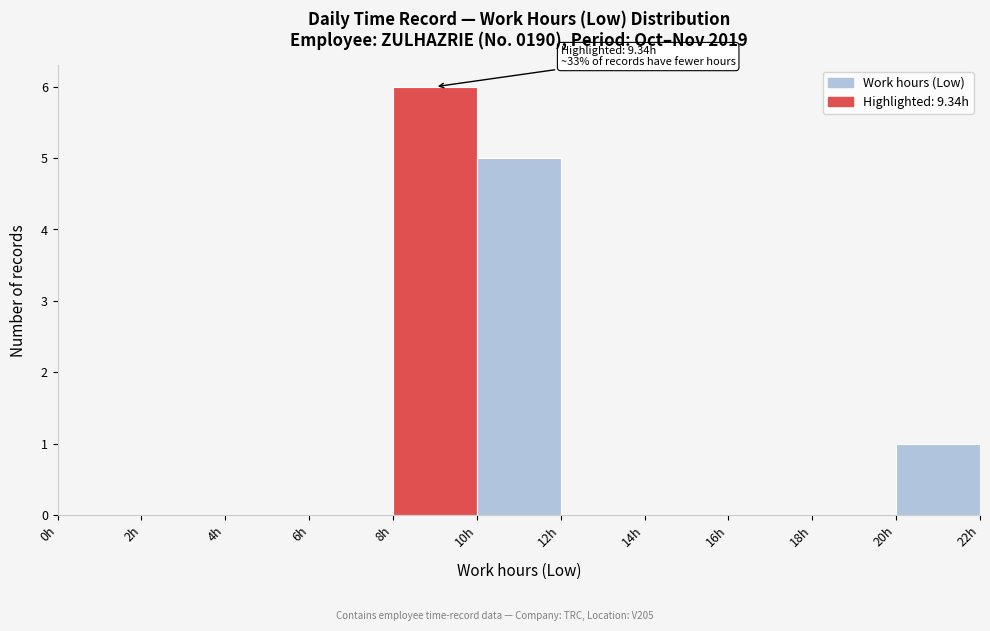

Over which range of the x-axis is the bar tallest?

8 to 10